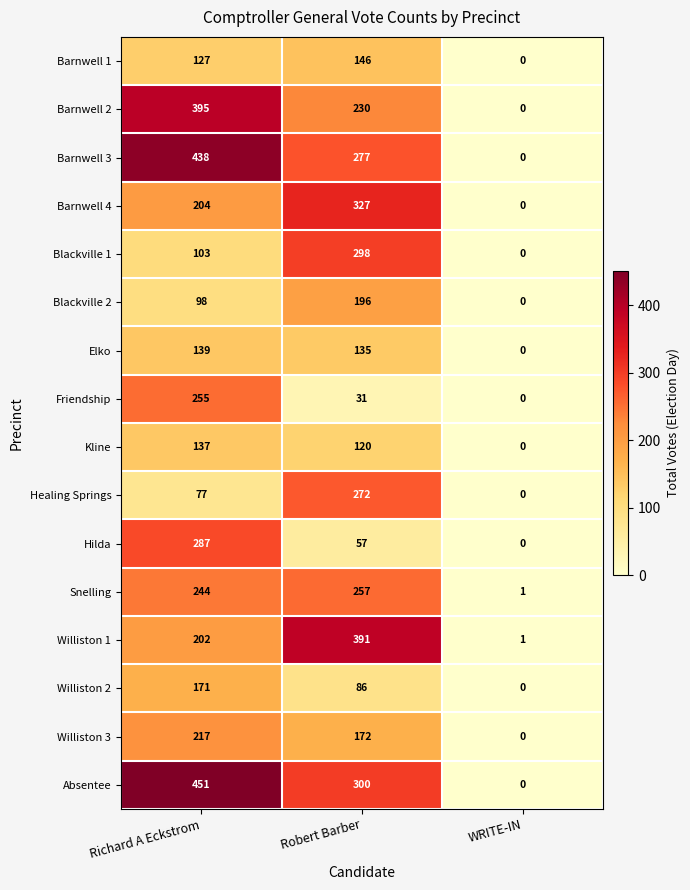

At which category is the sum across all series the highest?

Richard A Eckstrom